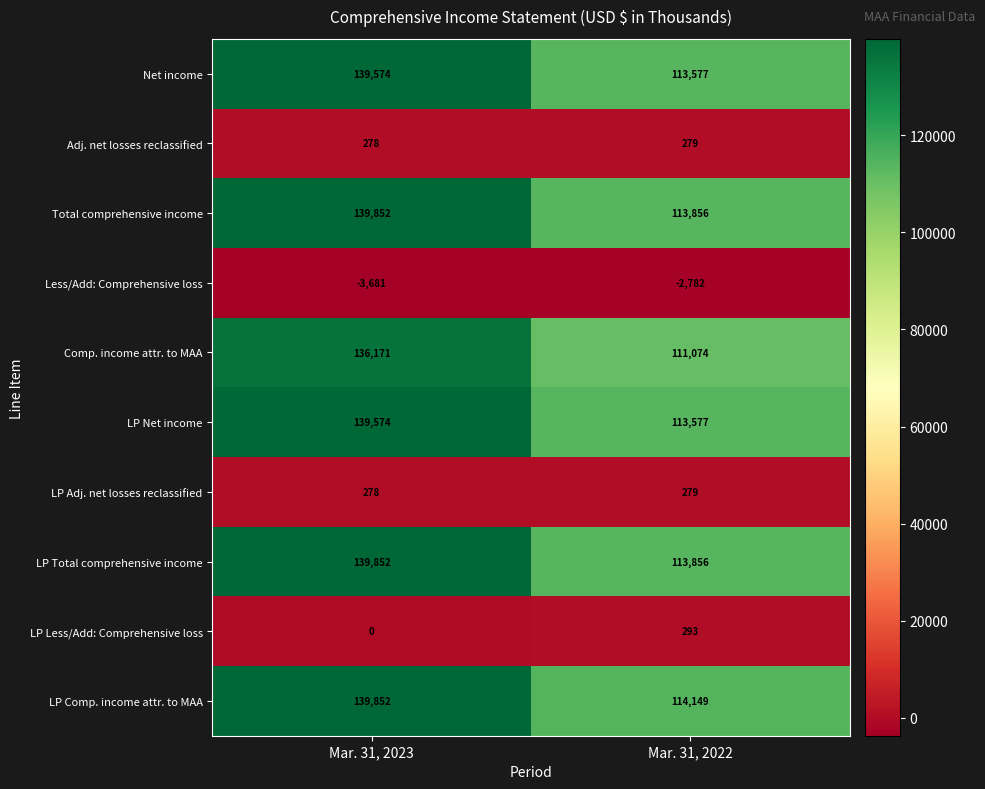

Reading left to right, what are all the values shown in this chart?

Net income: Mar. 31, 2023=139574	Mar. 31, 2022=113577
Adj. net losses reclassified: Mar. 31, 2023=278	Mar. 31, 2022=279
Total comprehensive income: Mar. 31, 2023=139852	Mar. 31, 2022=113856
Less/Add: Comprehensive loss: Mar. 31, 2023=-3681	Mar. 31, 2022=-2782
Comp. income attr. to MAA: Mar. 31, 2023=136171	Mar. 31, 2022=111074
LP Net income: Mar. 31, 2023=139574	Mar. 31, 2022=113577
LP Adj. net losses reclassified: Mar. 31, 2023=278	Mar. 31, 2022=279
LP Total comprehensive income: Mar. 31, 2023=139852	Mar. 31, 2022=113856
LP Less/Add: Comprehensive loss: Mar. 31, 2023=0	Mar. 31, 2022=293
LP Comp. income attr. to MAA: Mar. 31, 2023=139852	Mar. 31, 2022=114149